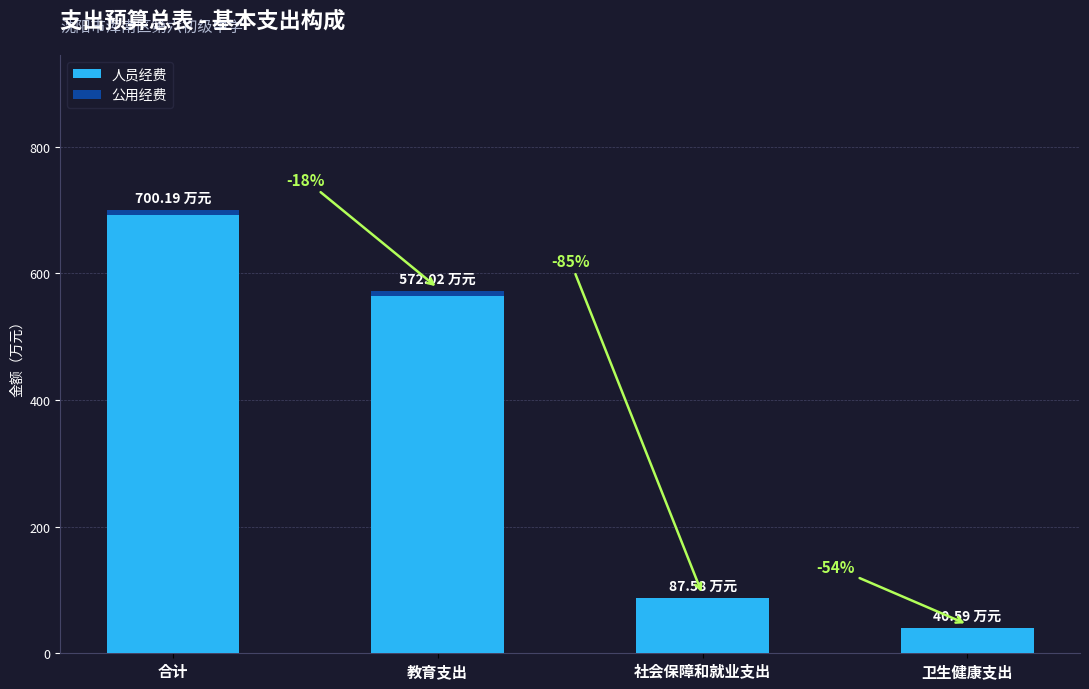

At which category is the sum across all series the highest?

合计